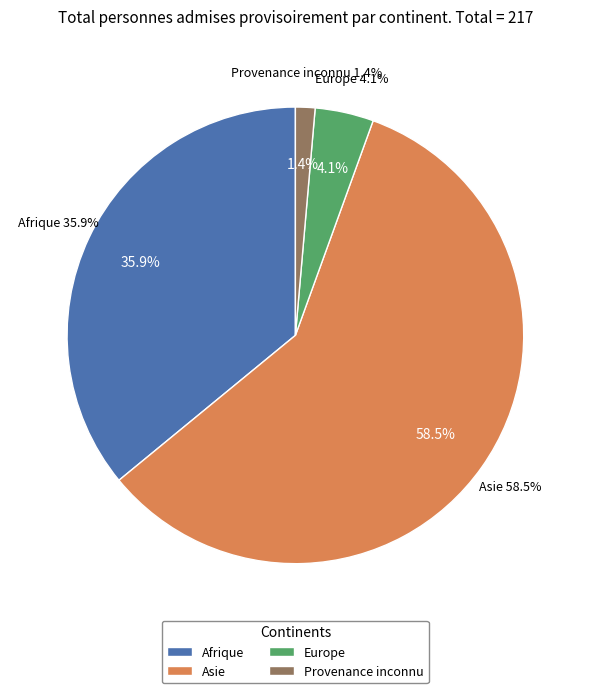

Which slice is the largest?

Asie